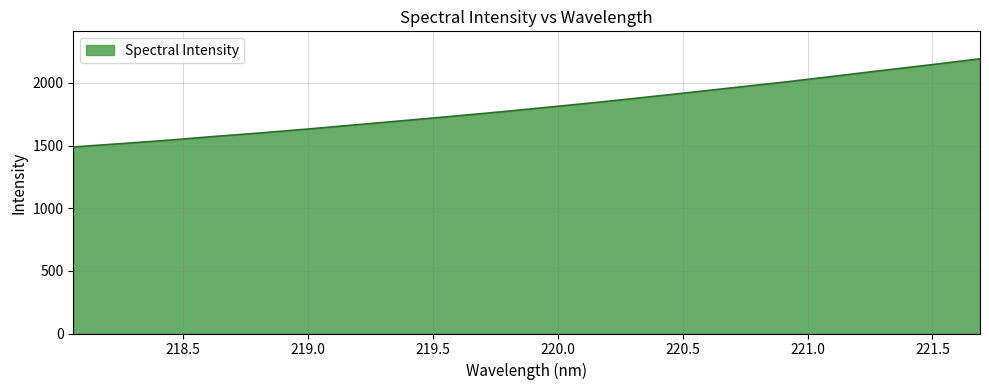

How many series are shown in this chart?

1